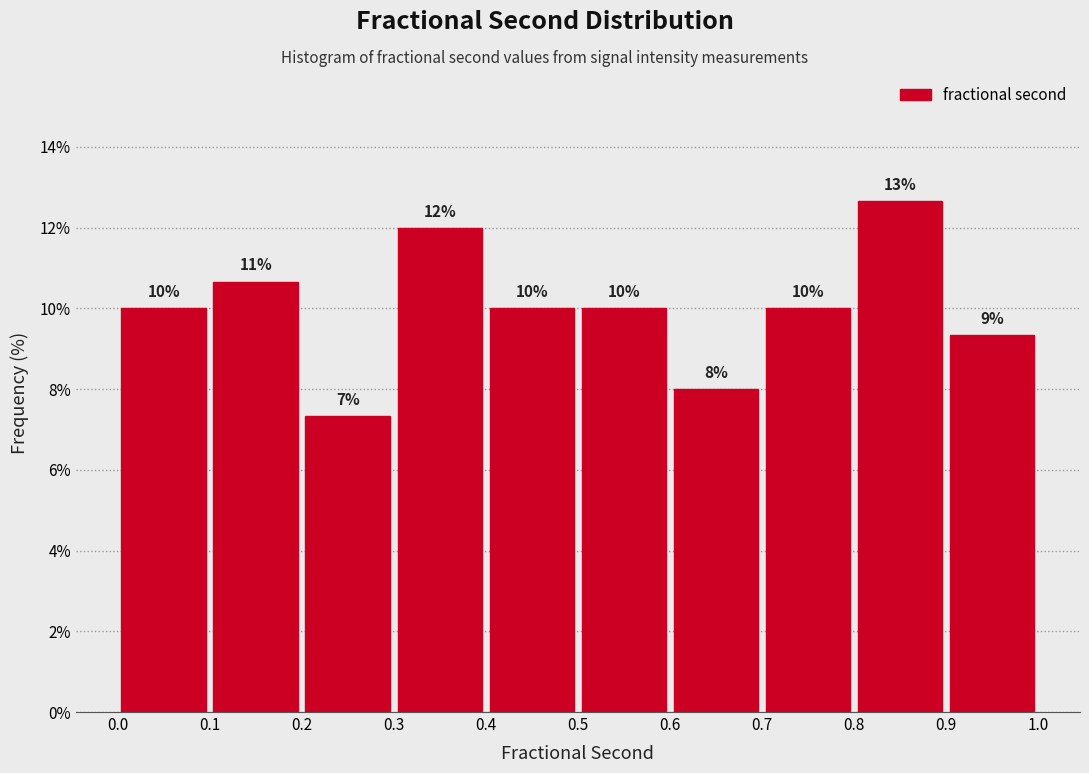

Over which range of the x-axis is the bar tallest?

0.8 to 0.9